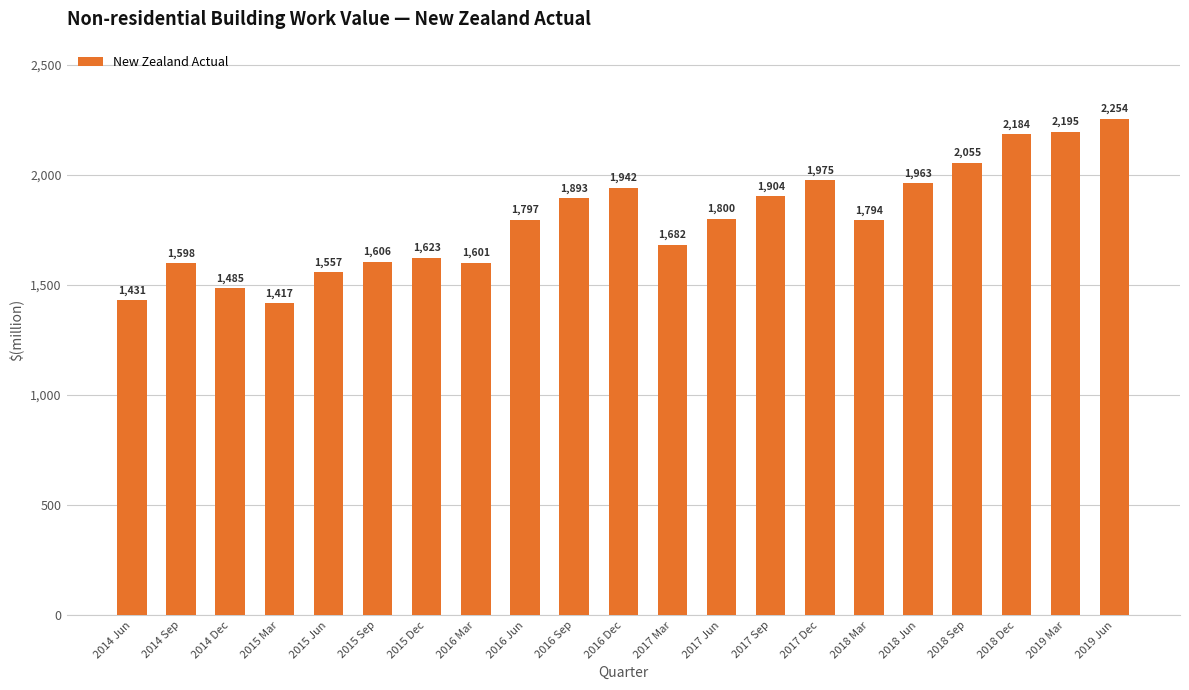

The value at 2017 Mar is 1682. True or false?

True